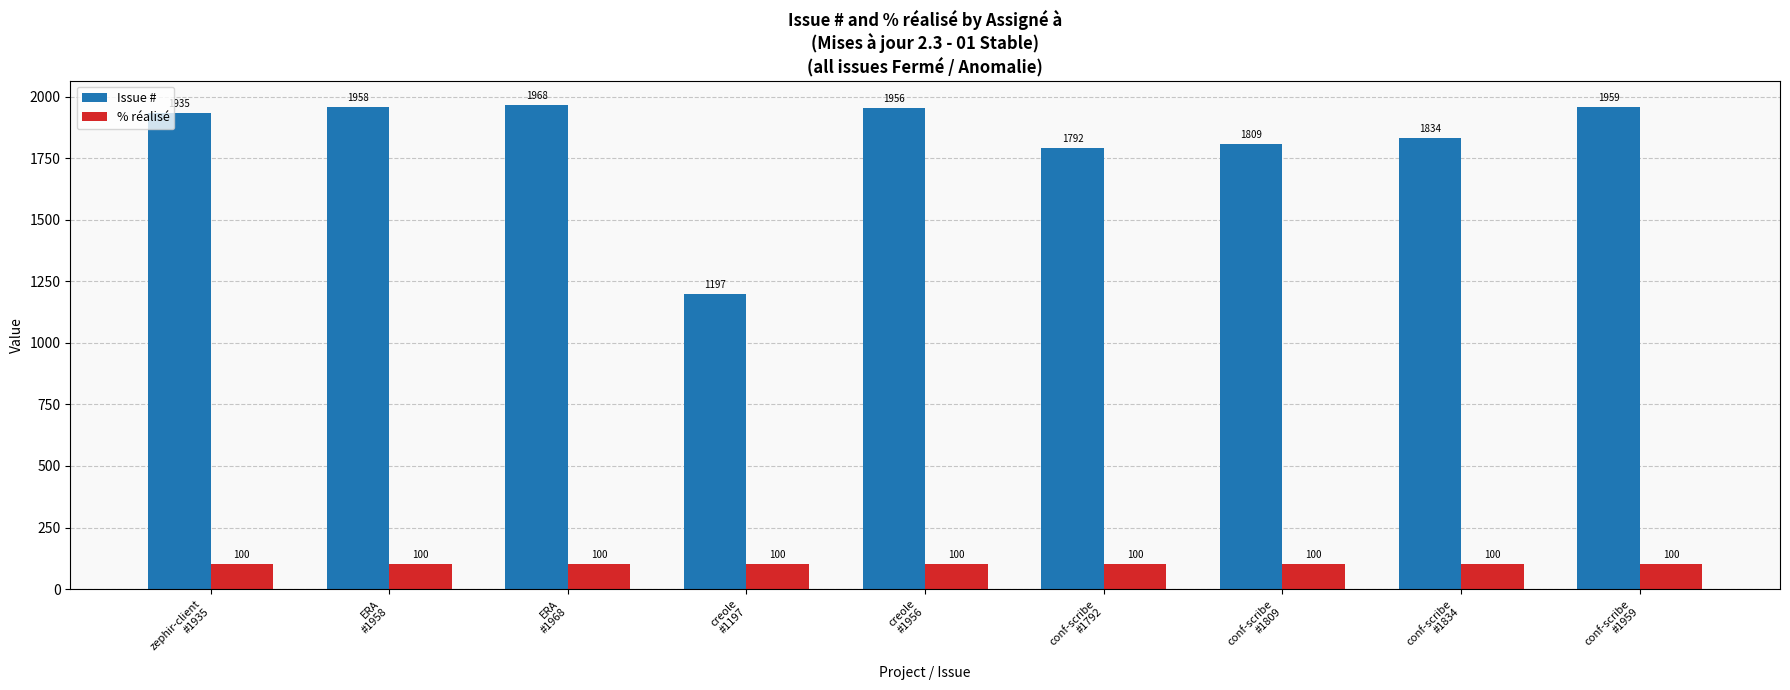

Reading left to right, extract all data points from this chart.

Issue #: zephir-client
#1935=1935	ERA
#1958=1958	ERA
#1968=1968	creole
#1197=1197	creole
#1956=1956	conf-scribe
#1792=1792	conf-scribe
#1809=1809	conf-scribe
#1834=1834	conf-scribe
#1959=1959
% réalisé: zephir-client
#1935=100	ERA
#1958=100	ERA
#1968=100	creole
#1197=100	creole
#1956=100	conf-scribe
#1792=100	conf-scribe
#1809=100	conf-scribe
#1834=100	conf-scribe
#1959=100